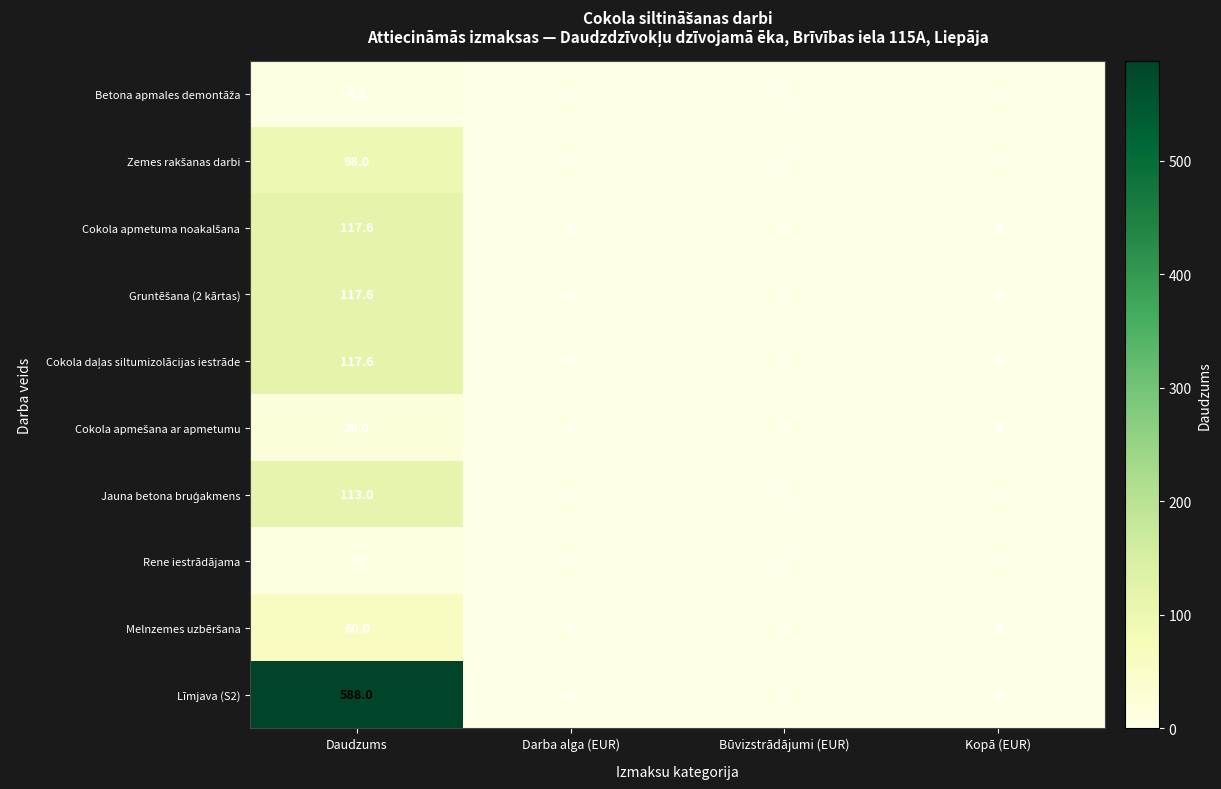

What is the sum of the Rene iestrādājama values at Kopā (EUR) and Daudzums?

7.0